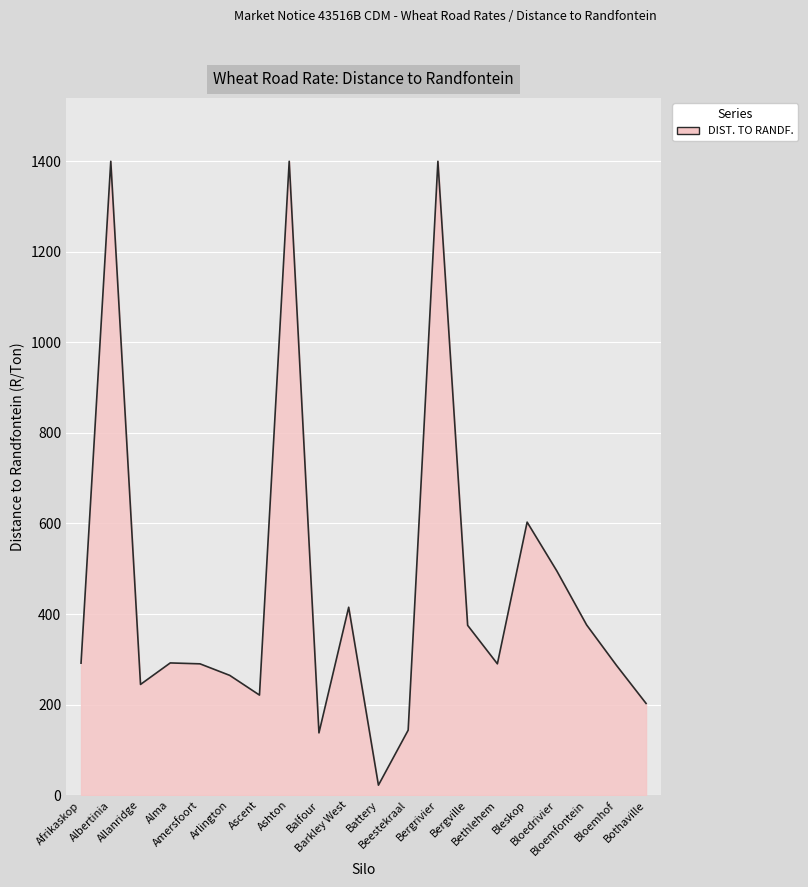

What is the difference between the maximum and minimum values?

1378.0